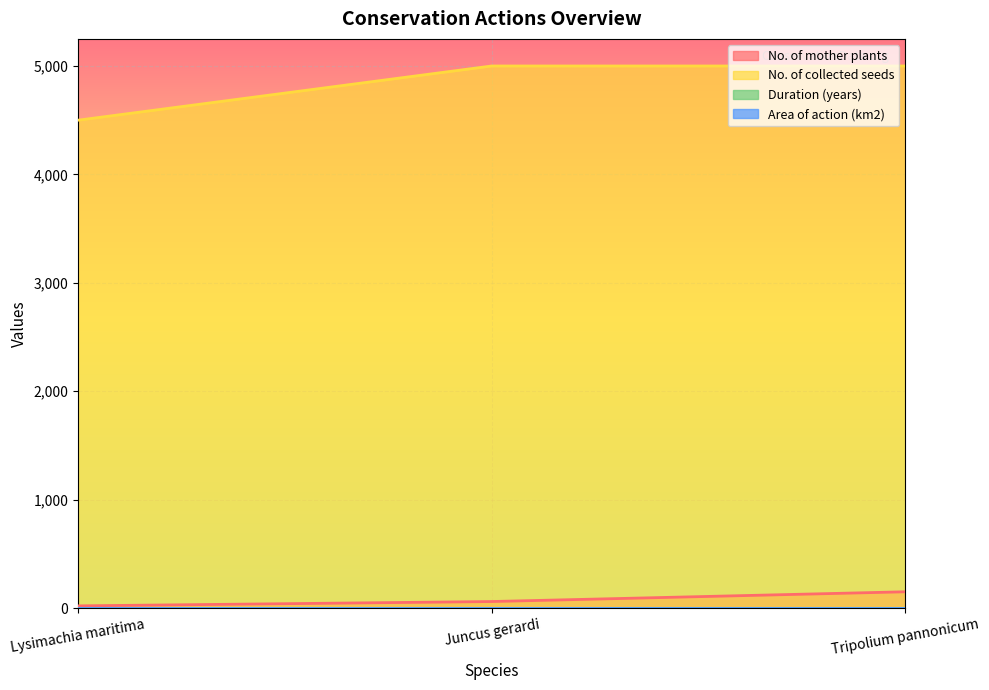

The No. of mother plants series shows 60 at Juncus gerardi. True or false?

True